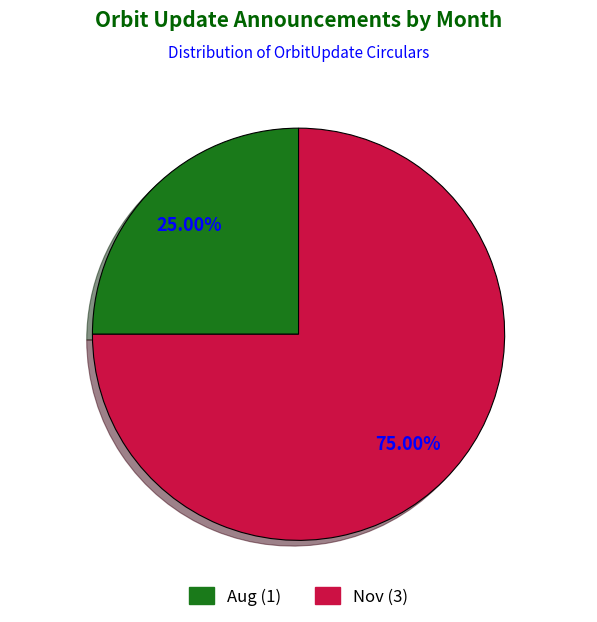

To the nearest percent, what is the difference between the largest and smallest slice percentages?

50%